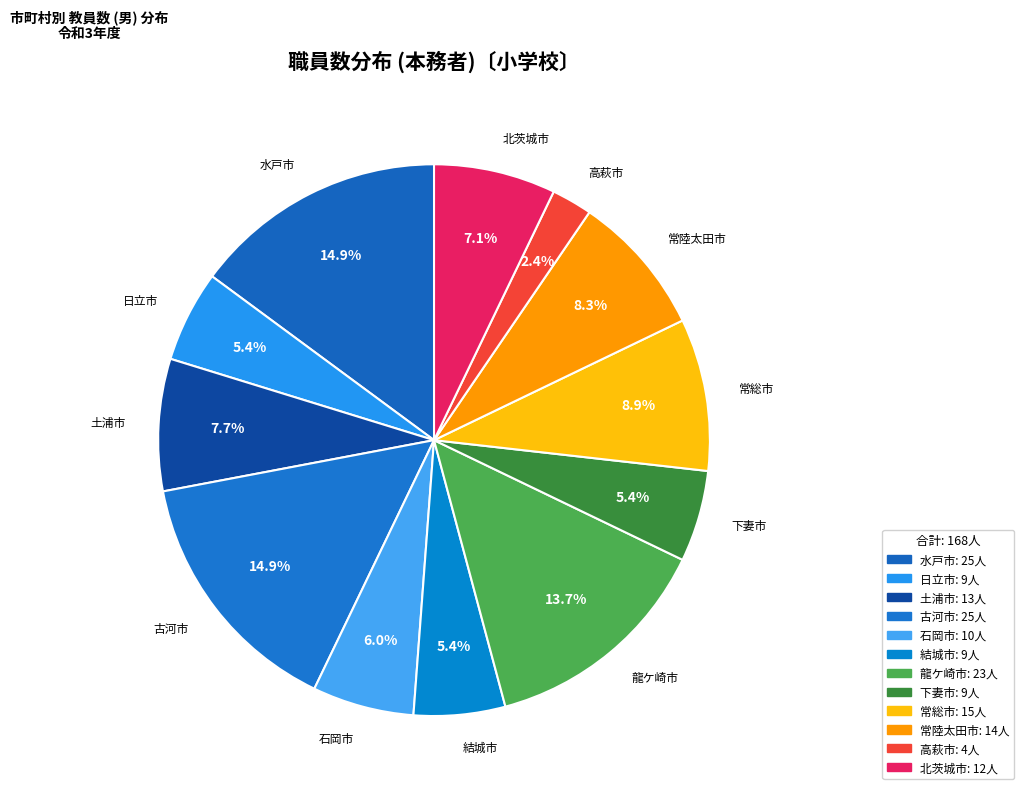

To the nearest percent, what percentage of the pie is 水戸市?

15%